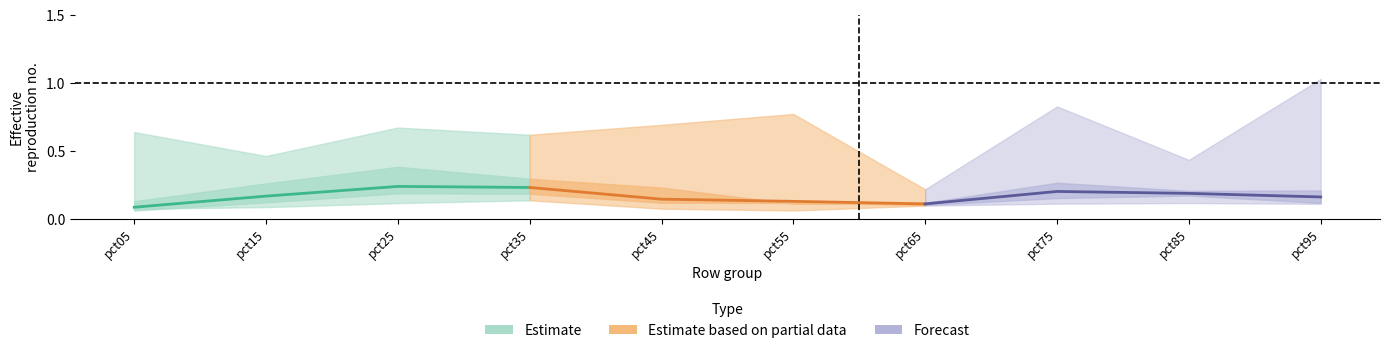

Between pct35 and pct95, which is larger?

pct35